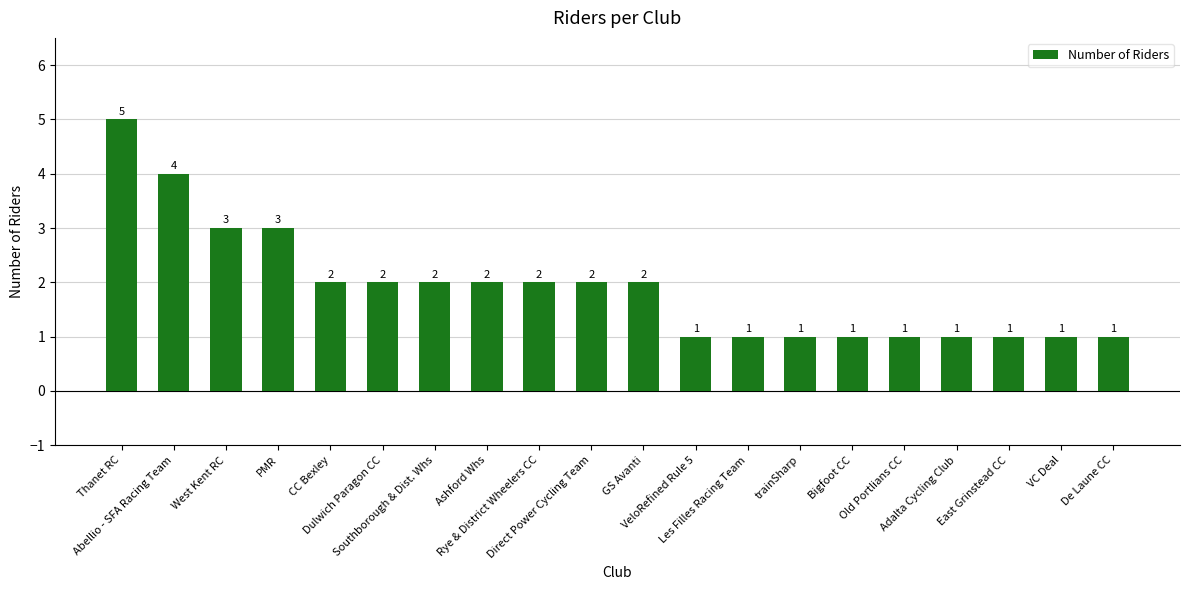

What is the change in value from CC Bexley to Old Portlians CC?

-1